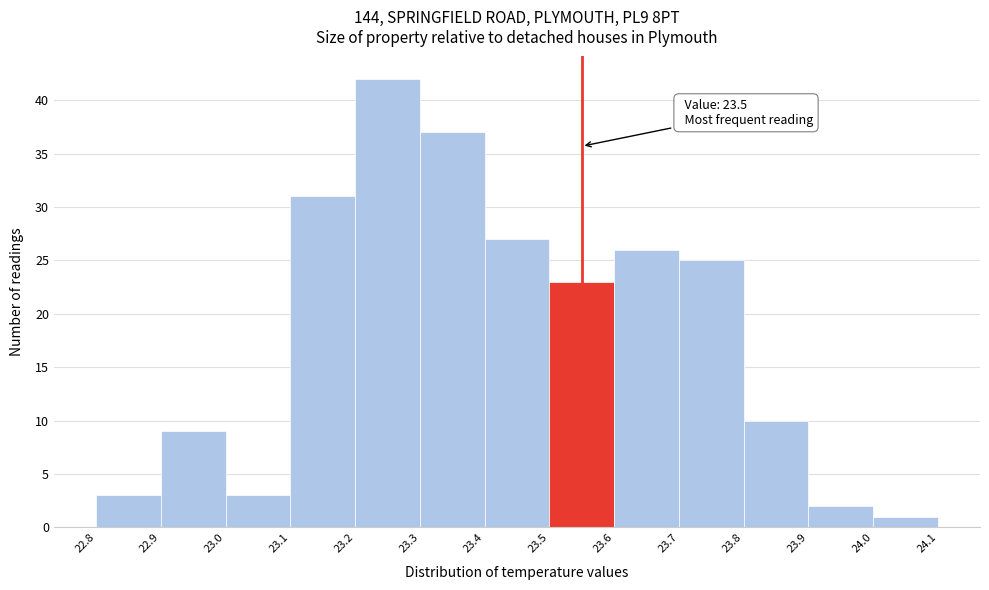

Reading right to left, list all the values displayed in this chart.

24.0=1	23.9=2	23.8=10	23.7=25	23.6=26	23.5=23	23.4=27	23.3=37	23.2=42	23.1=31	23.0=3	22.9=9	22.8=3